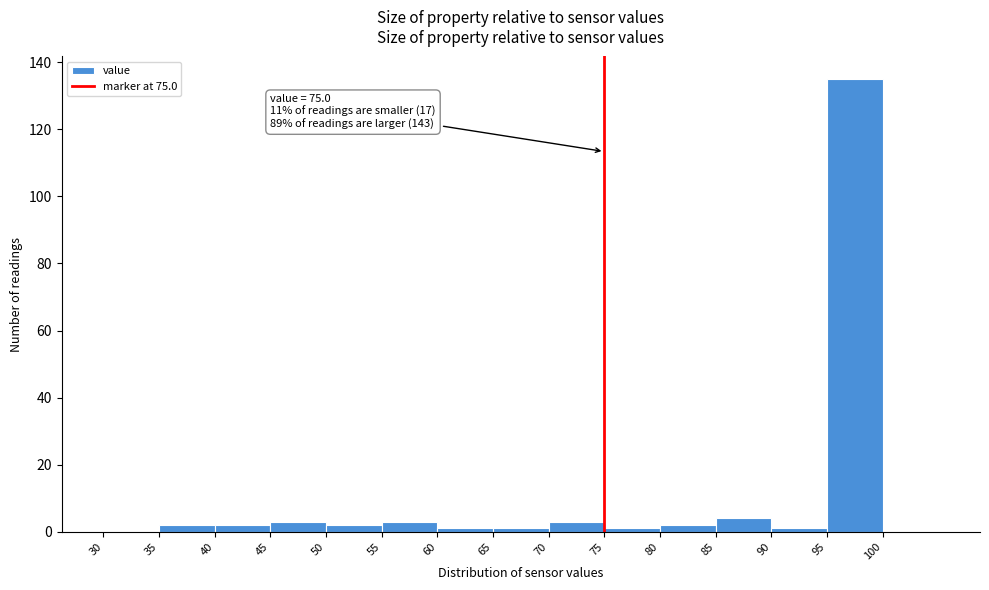

Over which range of the x-axis is the bar tallest?

95 to 100